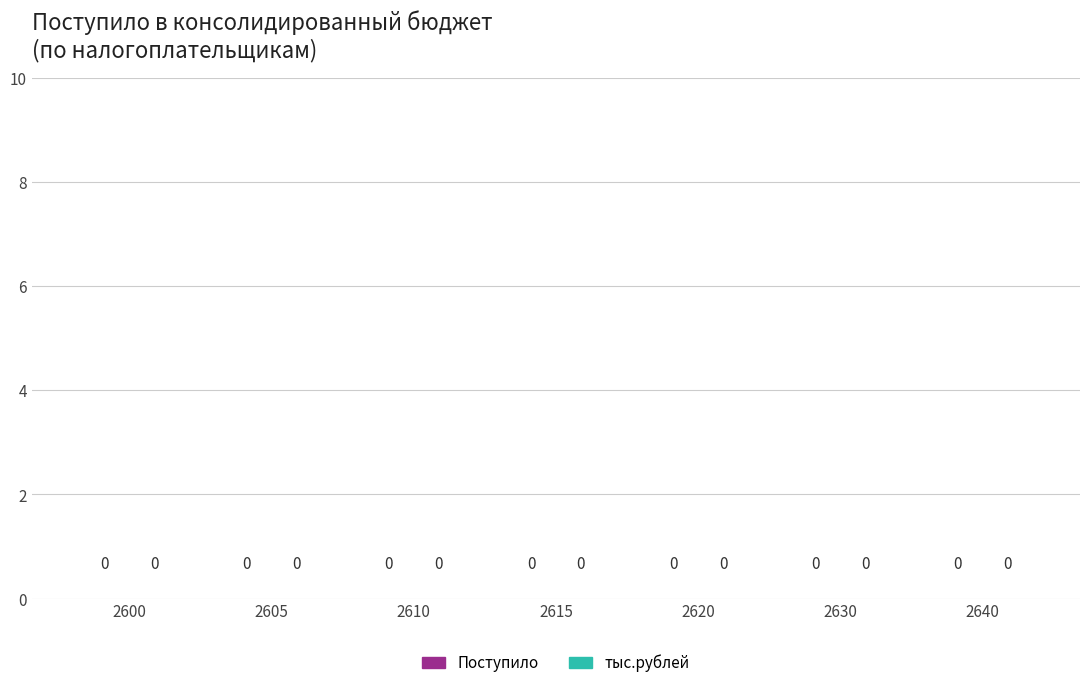

How many categories are shown in the chart?

7